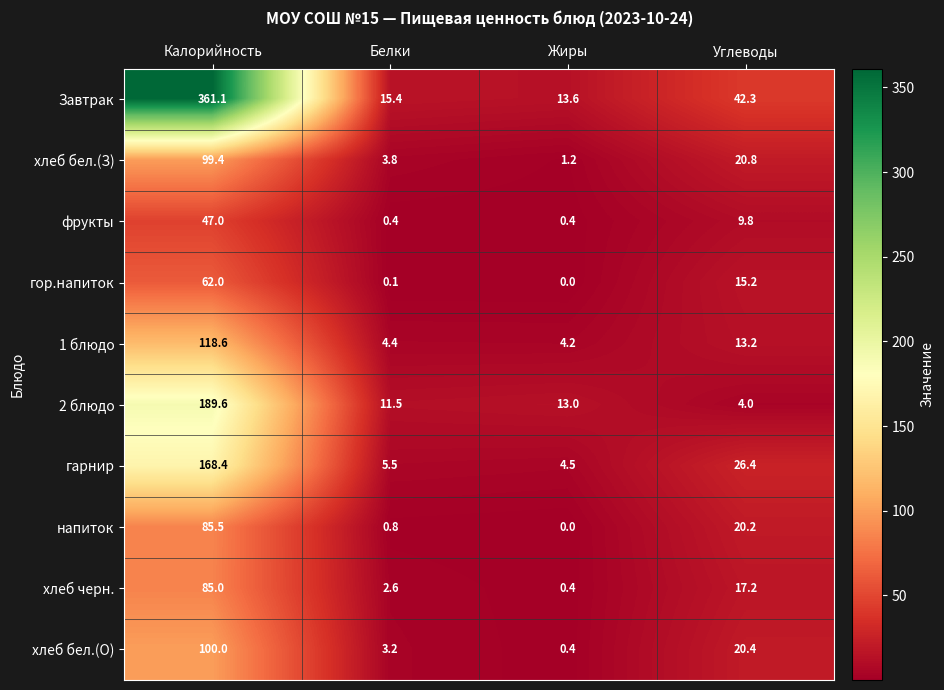

Count the number of data series in this chart.

10